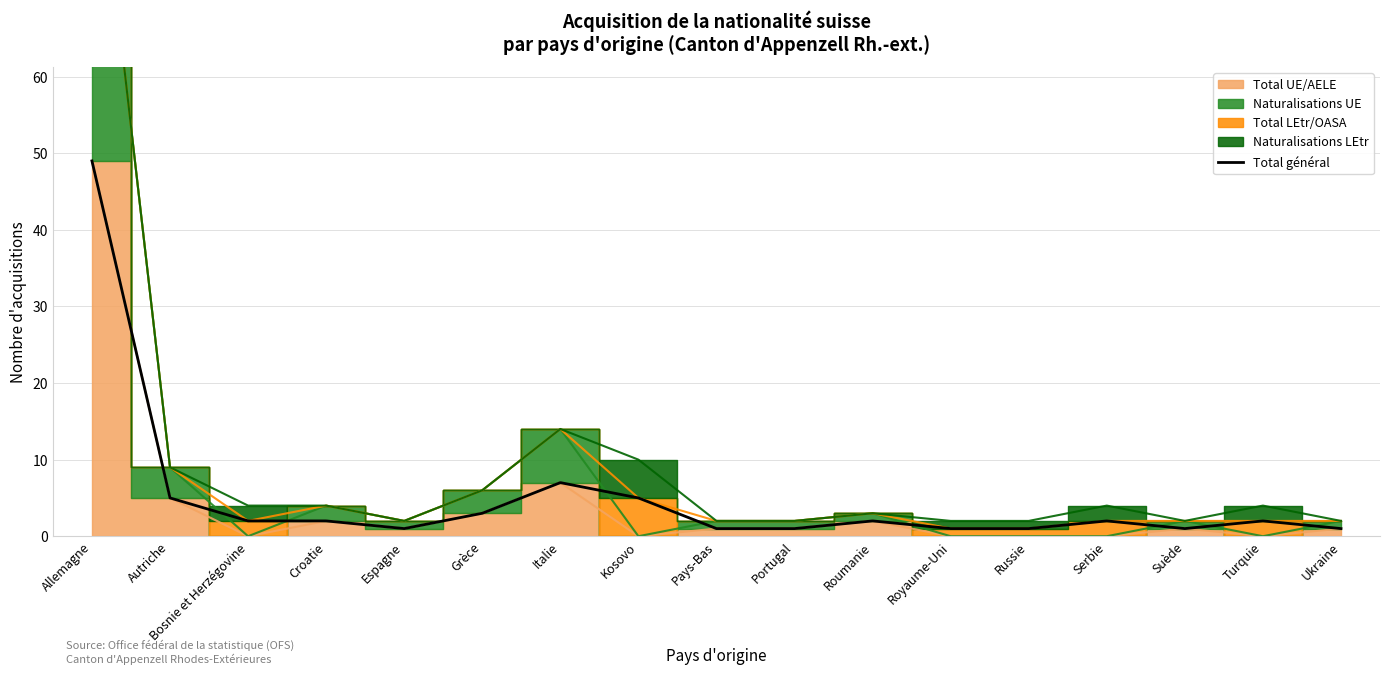

How many interior local valleys (lower than both neighbors) does the data have?

2